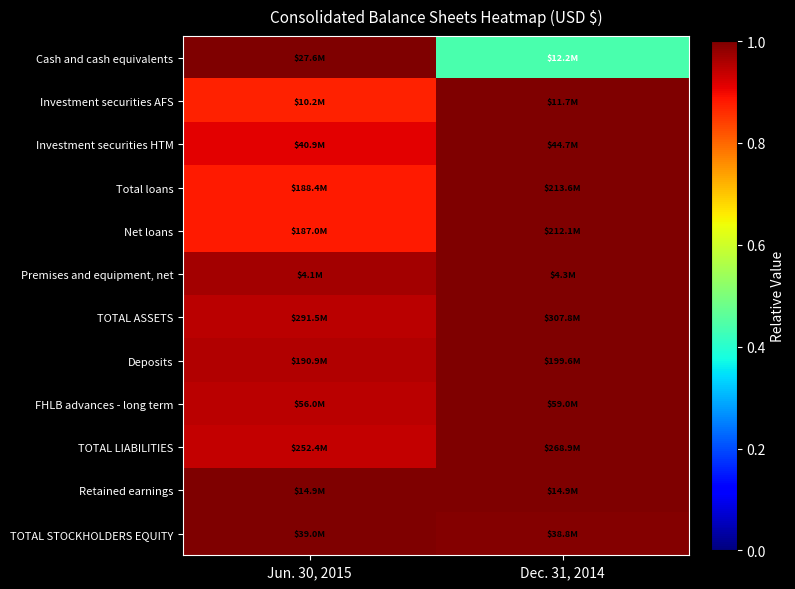

Reading left to right, what are all the values shown in this chart?

Cash and cash equivalents: Jun. 30, 2015=1.0	Dec. 31, 2014=0.4
Investment securities AFS: Jun. 30, 2015=0.9	Dec. 31, 2014=1.0
Investment securities HTM: Jun. 30, 2015=0.9	Dec. 31, 2014=1.0
Total loans: Jun. 30, 2015=0.9	Dec. 31, 2014=1.0
Net loans: Jun. 30, 2015=0.9	Dec. 31, 2014=1.0
Premises and equipment, net: Jun. 30, 2015=1.0	Dec. 31, 2014=1.0
TOTAL ASSETS: Jun. 30, 2015=0.9	Dec. 31, 2014=1.0
Deposits: Jun. 30, 2015=1.0	Dec. 31, 2014=1.0
FHLB advances - long term: Jun. 30, 2015=0.9	Dec. 31, 2014=1.0
TOTAL LIABILITIES: Jun. 30, 2015=0.9	Dec. 31, 2014=1.0
Retained earnings: Jun. 30, 2015=1.0	Dec. 31, 2014=1.0
TOTAL STOCKHOLDERS EQUITY: Jun. 30, 2015=1.0	Dec. 31, 2014=1.0